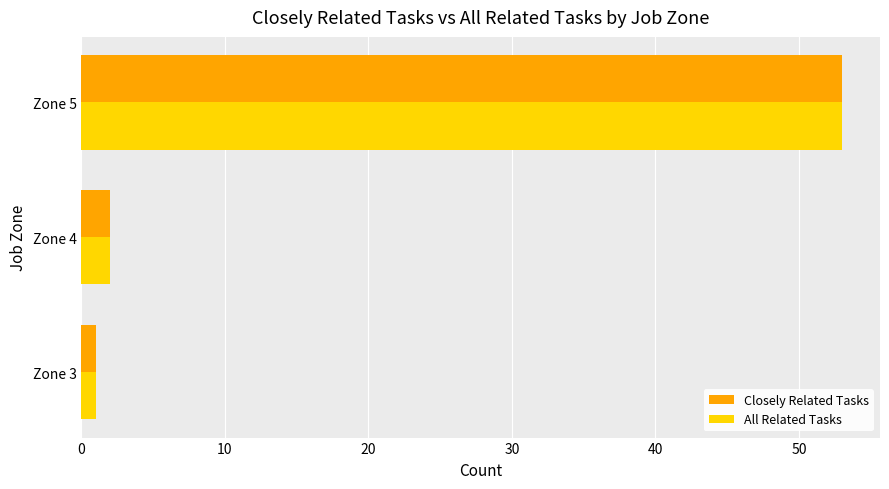

The All Related Tasks series shows 53 at Zone 5. True or false?

True